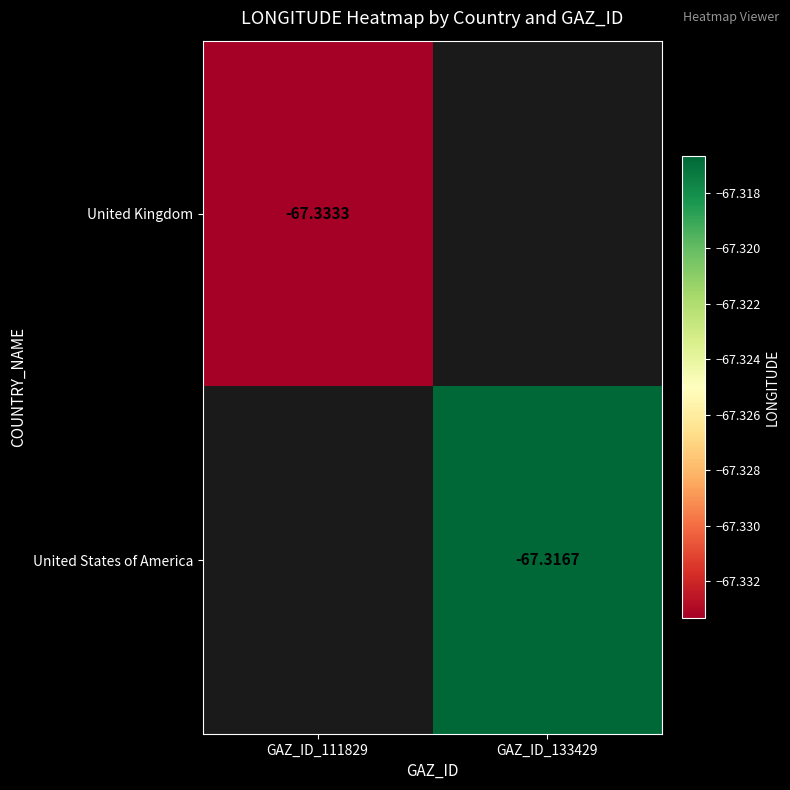

List the labels in order of United Kingdom value, largest first.

GAZ_ID_111829, GAZ_ID_133429